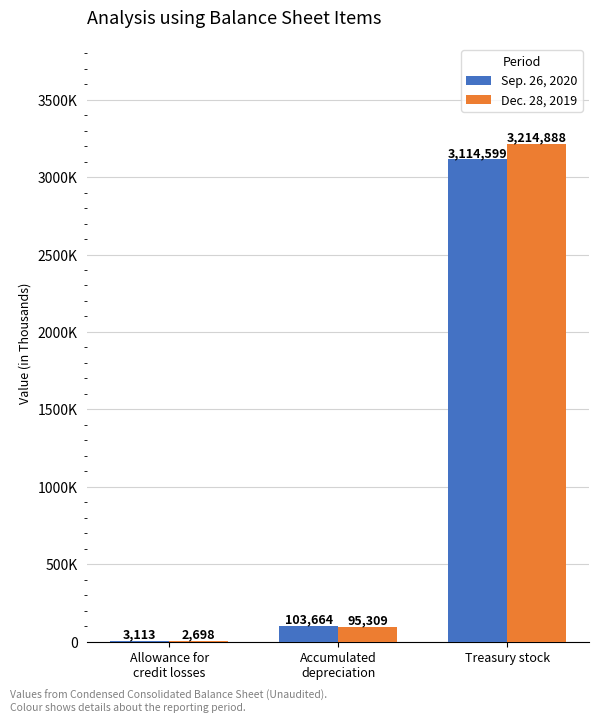

What is the minimum value for Dec. 28, 2019?

2698